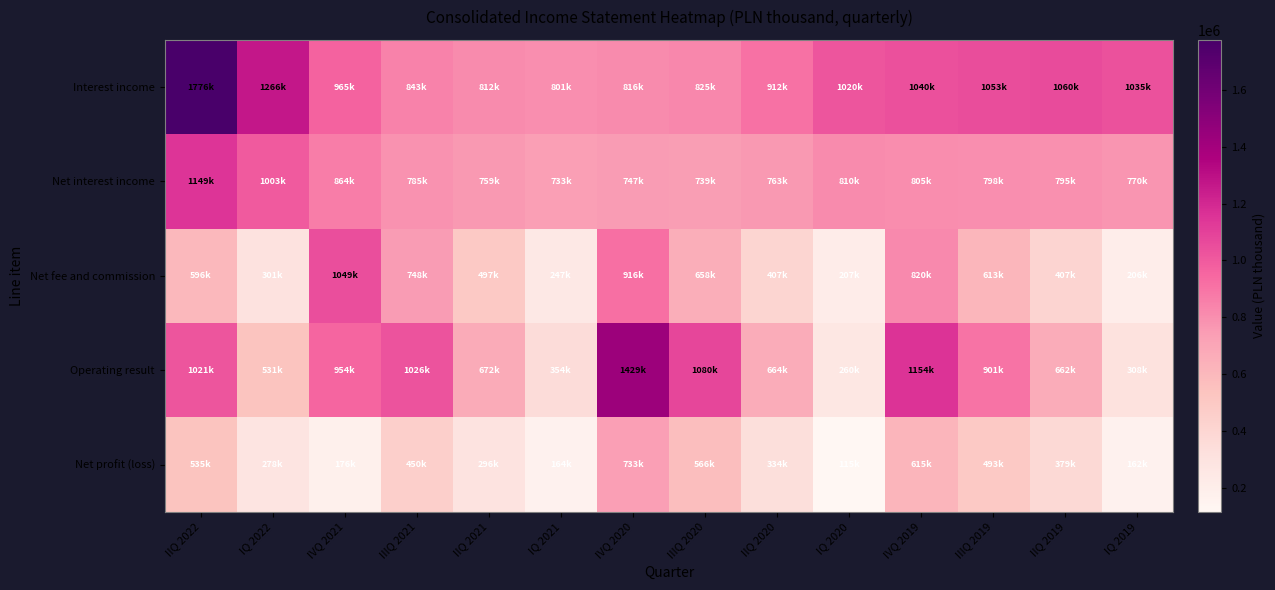

What is the difference between the highest and lowest values at IQ 2022?

988334.0